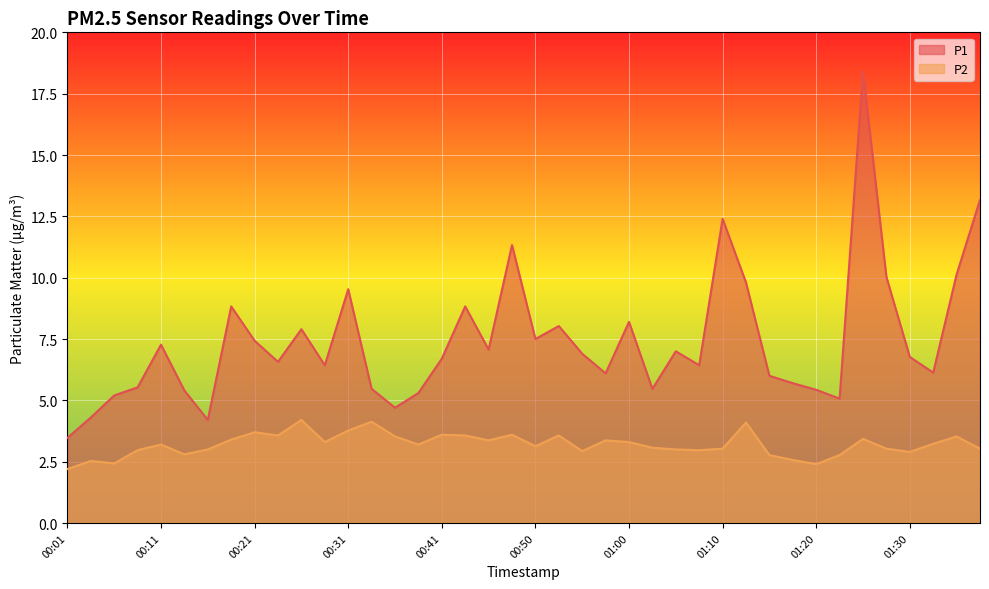

How many lines are shown in the chart?

2